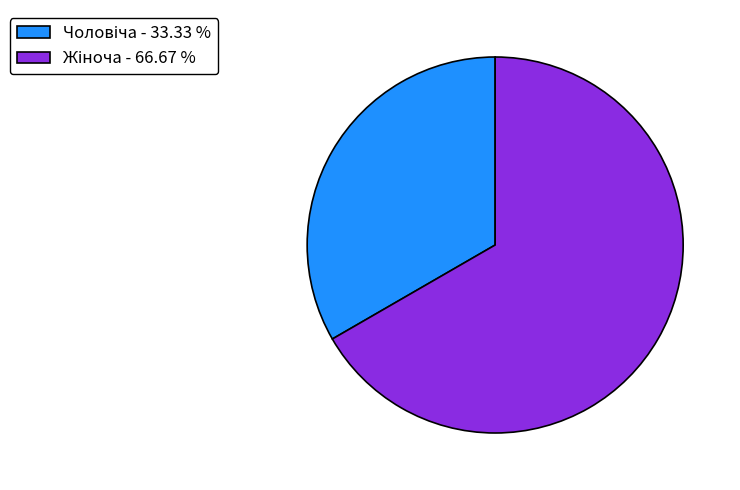

Is there any slice that represents more than half of the pie?

Yes